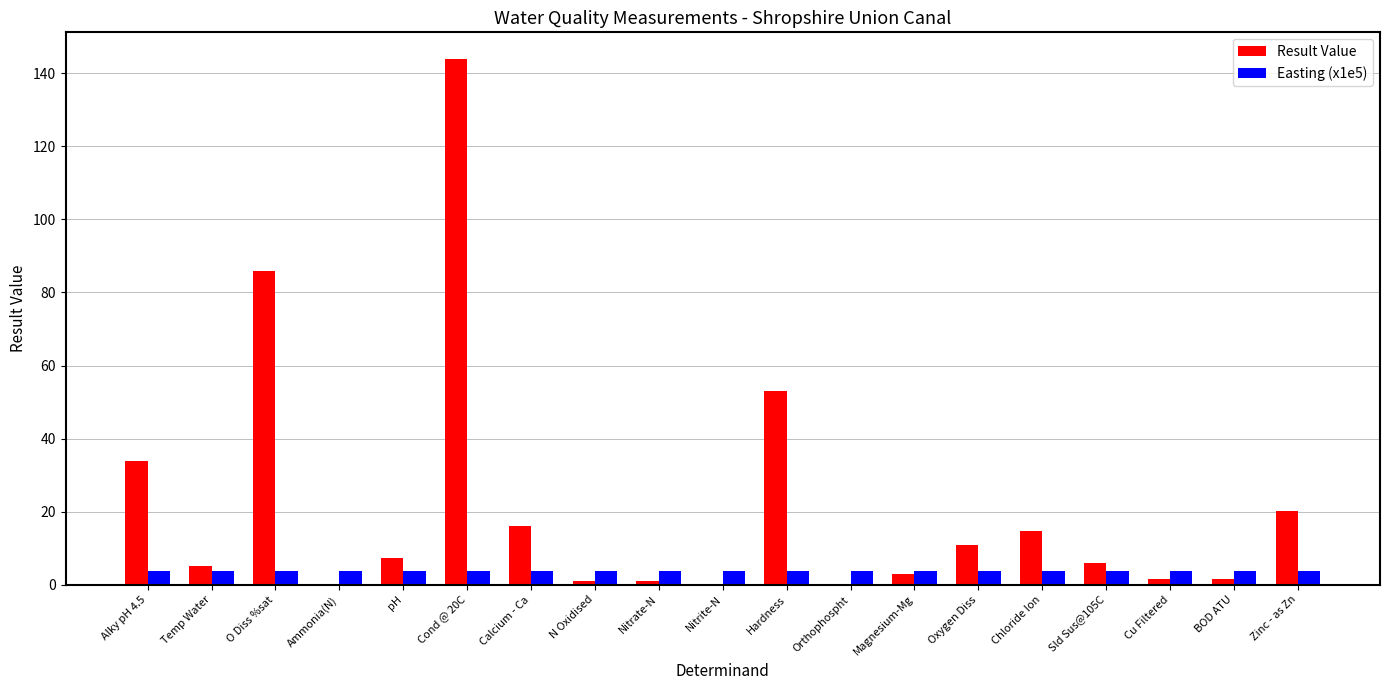

At which label is Result Value closest to 72?

O Diss %sat